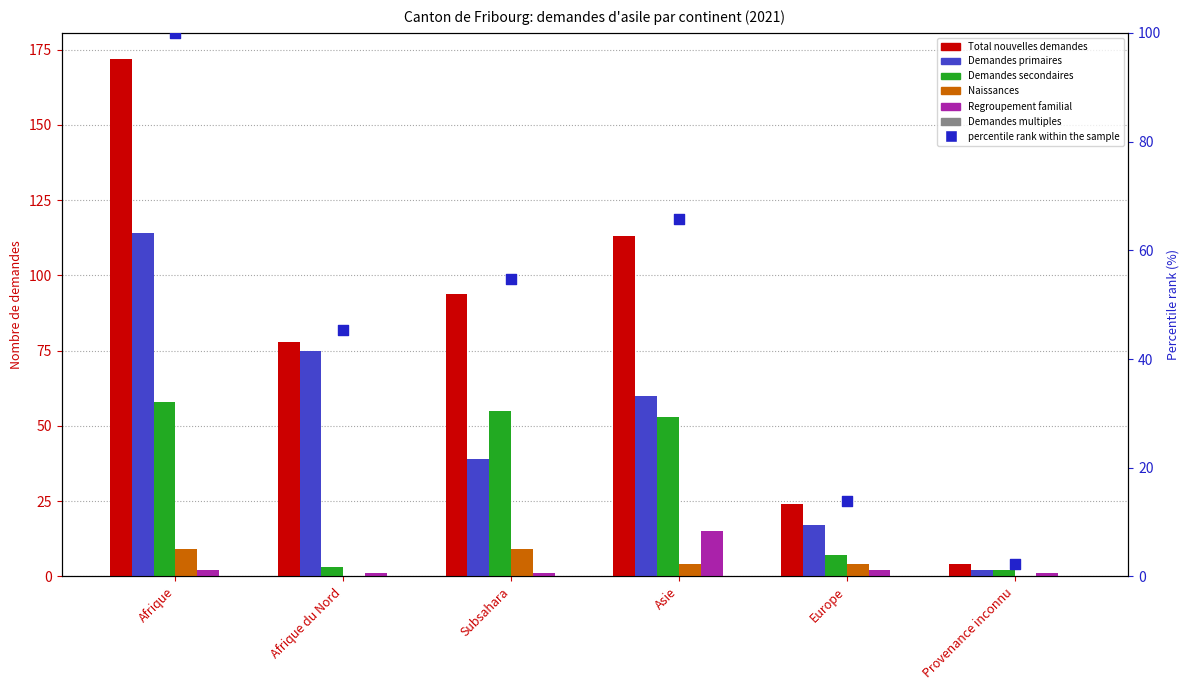

Which series contains the lowest Y value?

Naissances